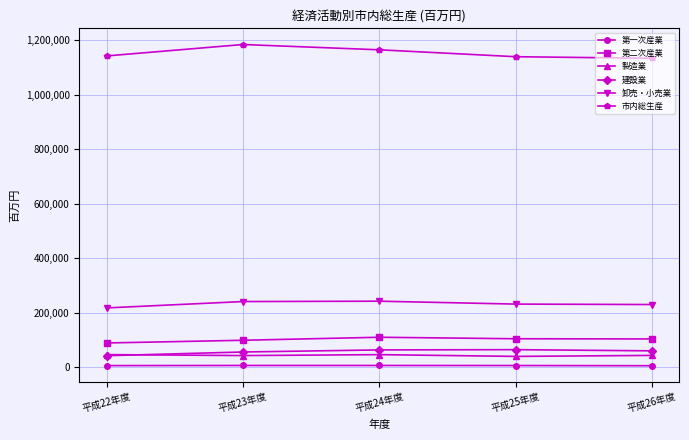

How many lines are shown in the chart?

6